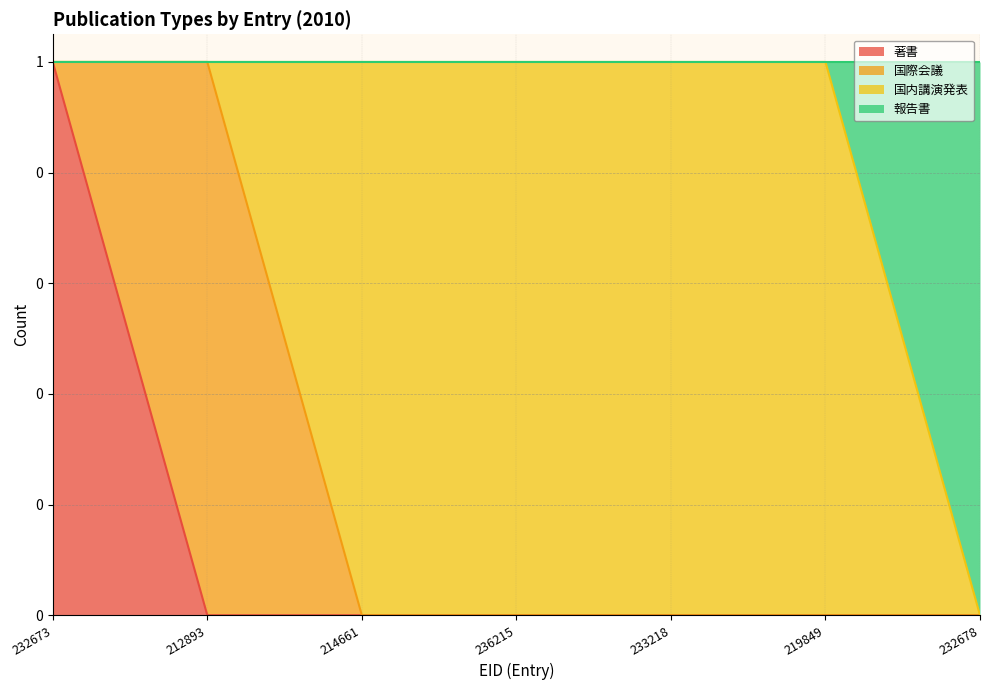

What is the total value across all series at 236215?

1